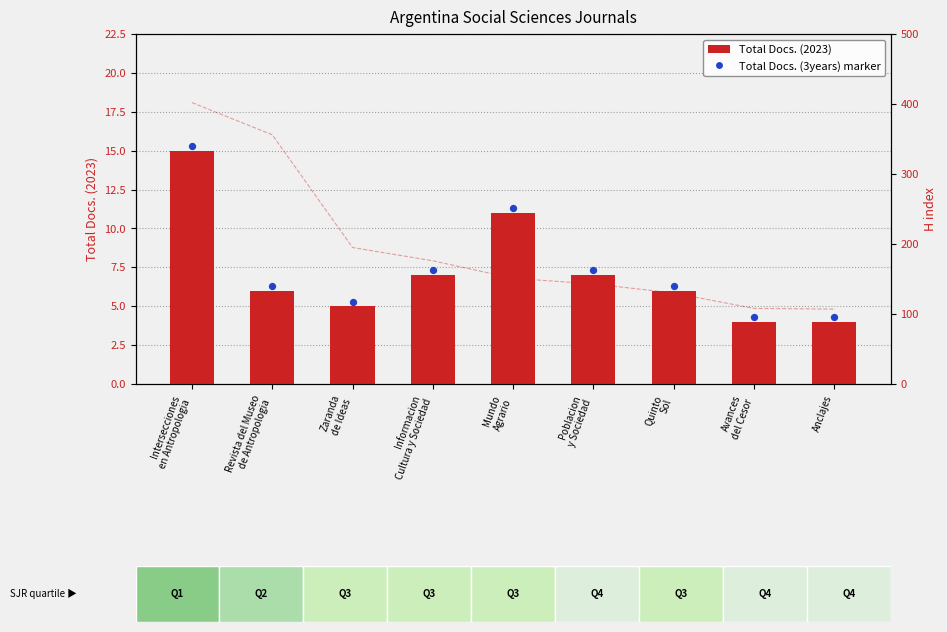

At which category is the sum across all series the highest?

Intersecciones
en Antropologia